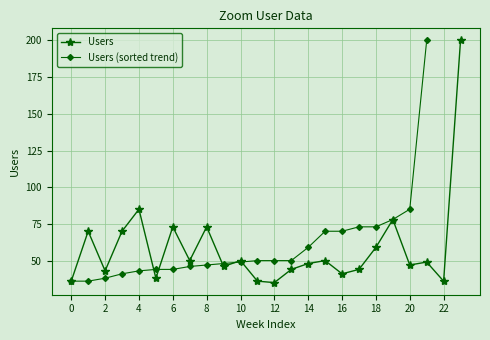

Is it true that Users (sorted trend) equals 73 at 18?

True